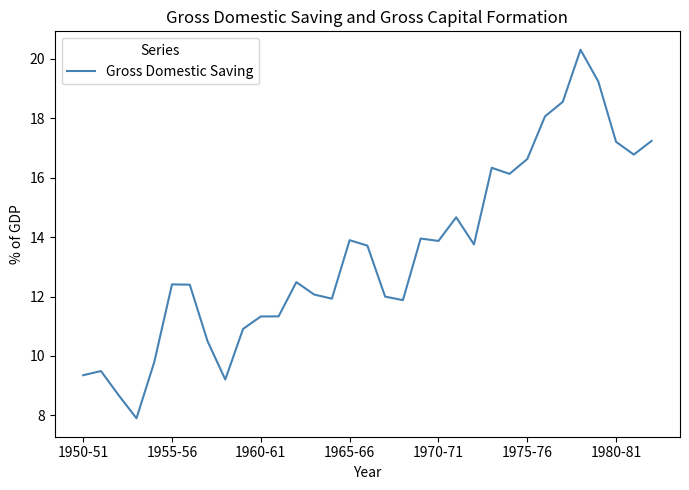

What is the greatest value displayed?

20.3